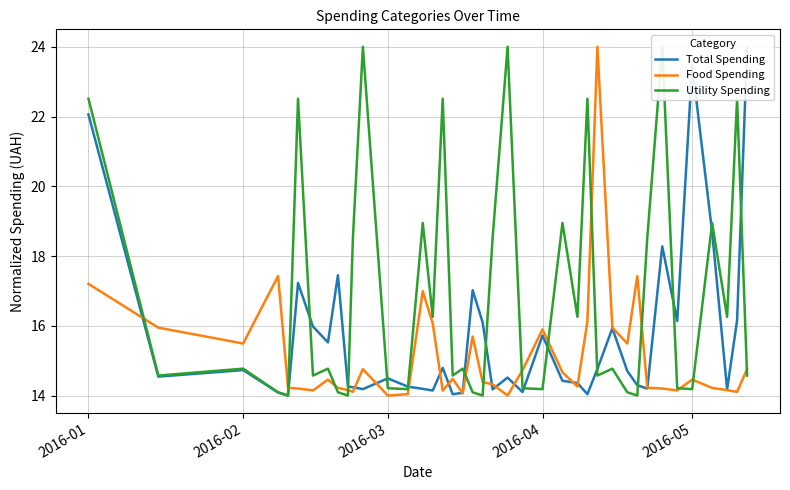

What is the minimum value for Food Spending?

14.0